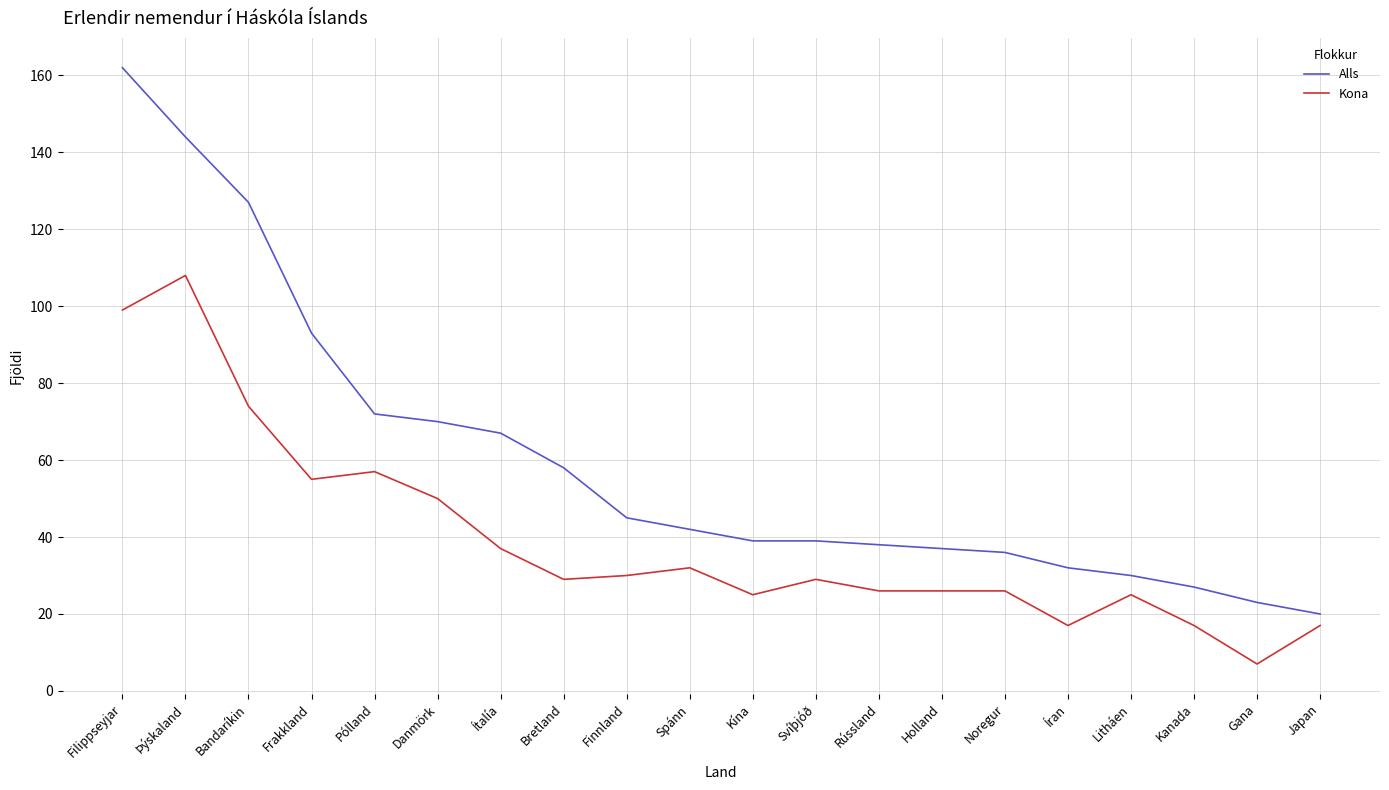

At which category is the sum across all series the highest?

Filippseyjar